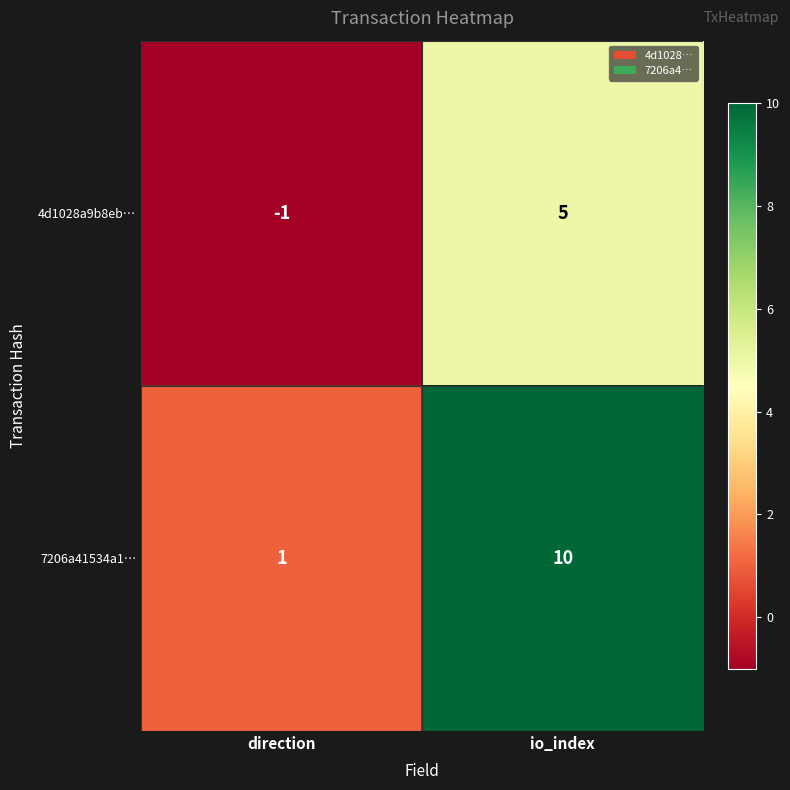

How many negative values does the 4d1028a9b8eb… series have?

1